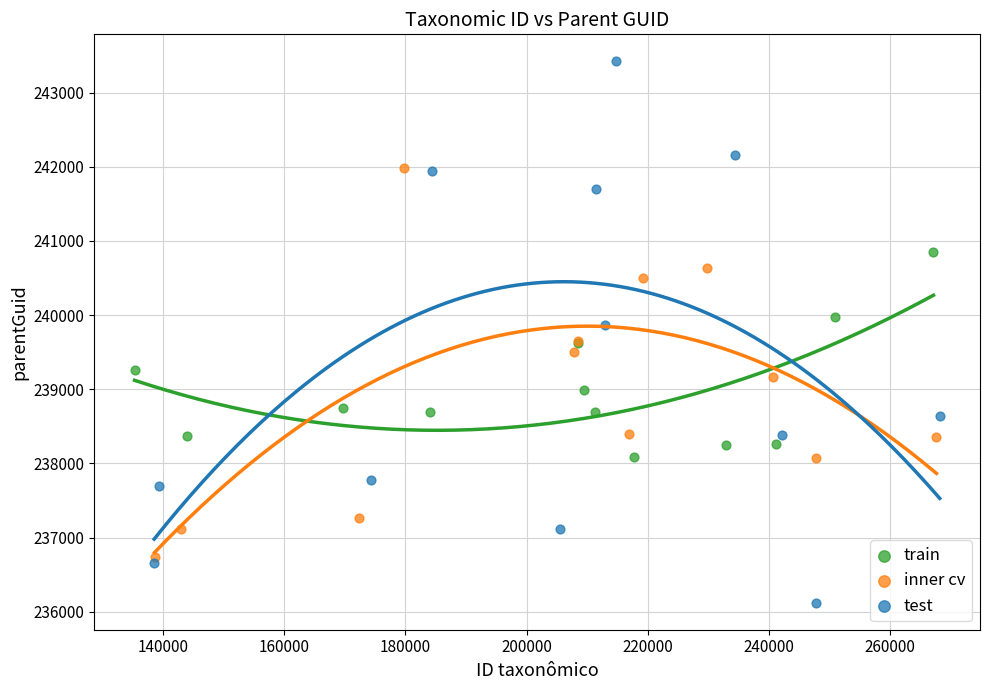

Which series contains the lowest Y value?

test